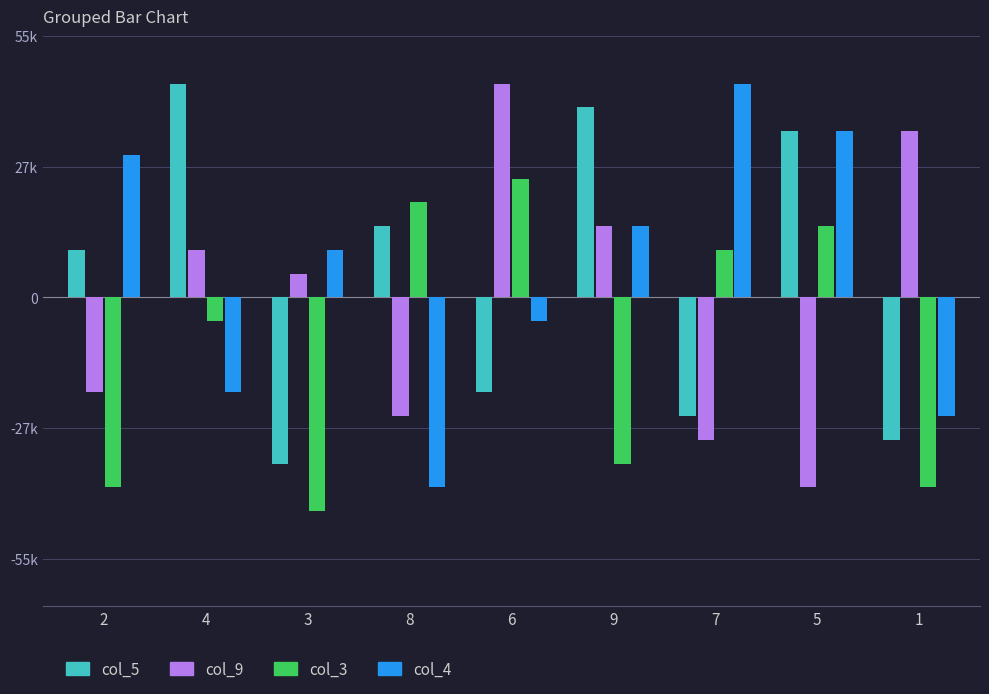

What are all the series names shown in the legend?

col_5, col_9, col_3, col_4